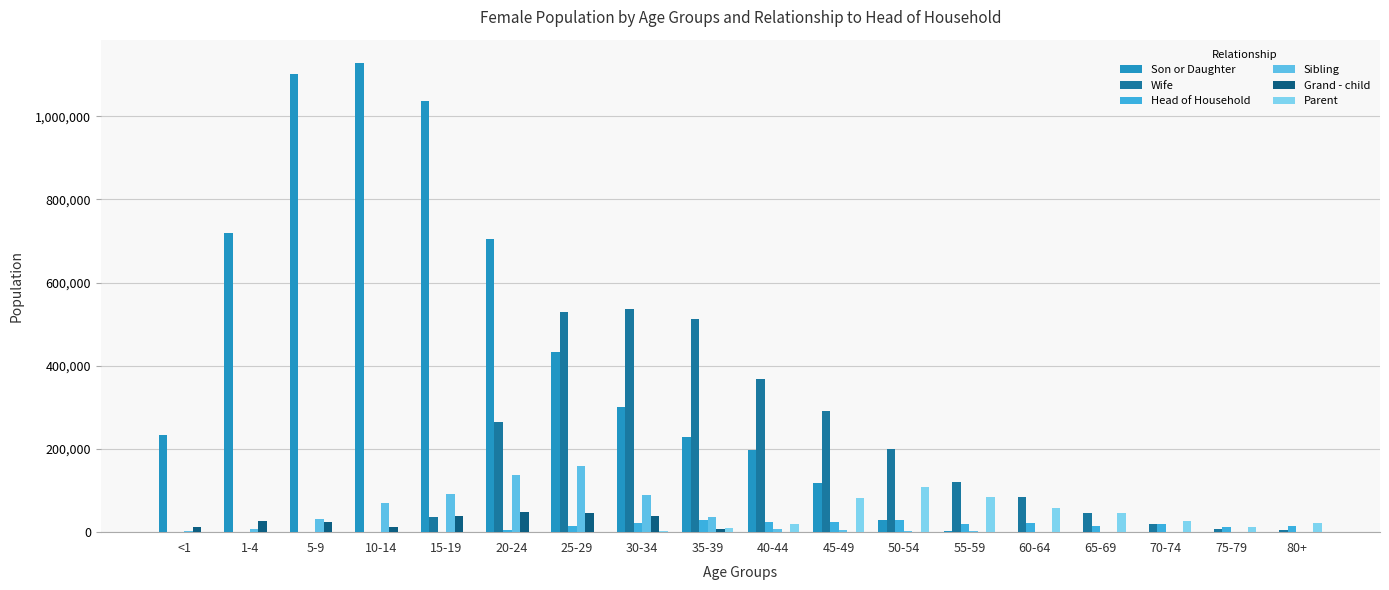

At how many categories does at least one series exceed 530142?

7